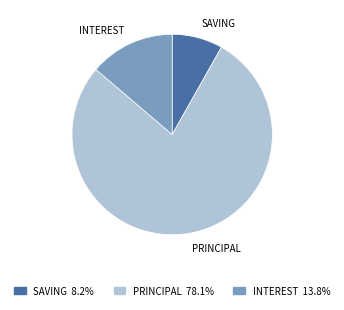

Does any single category account for the majority?

Yes